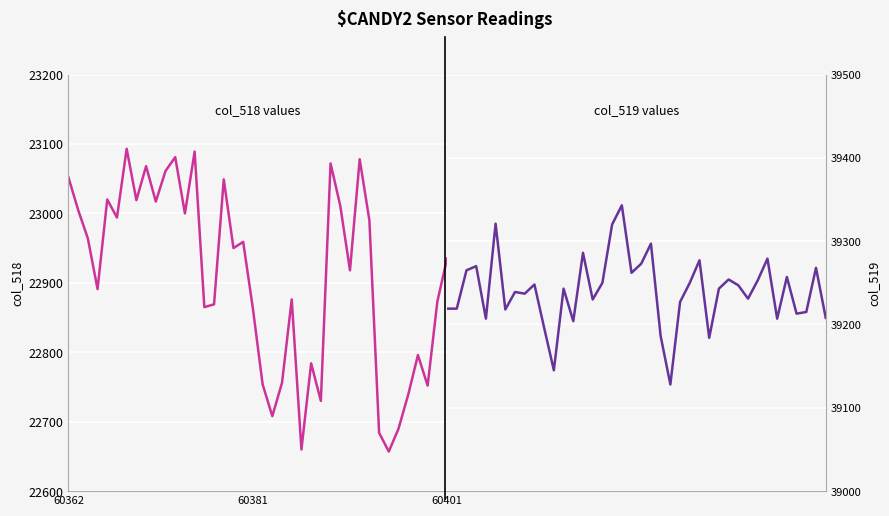

Which series has the largest total across all categories?

col_519